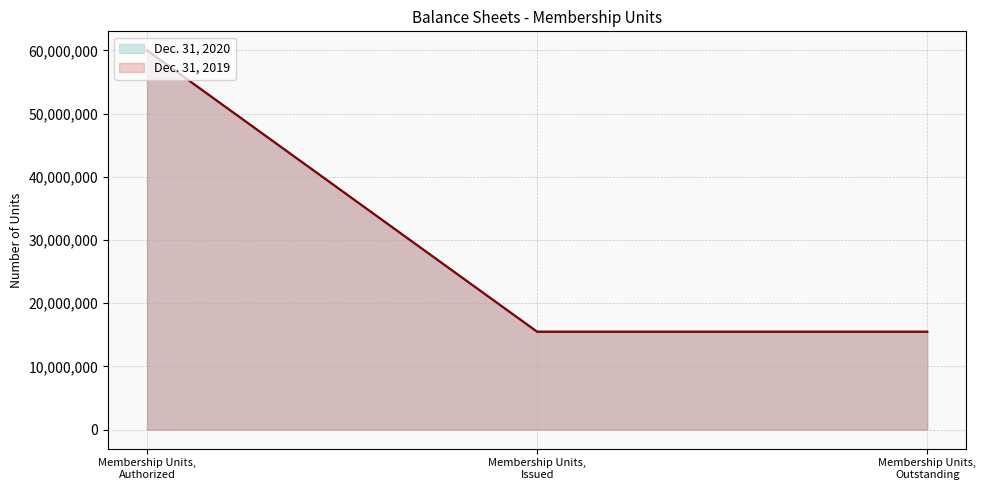

True or false: Dec. 31, 2020 has a value of 15490480 at Membership Units, Issued.

True